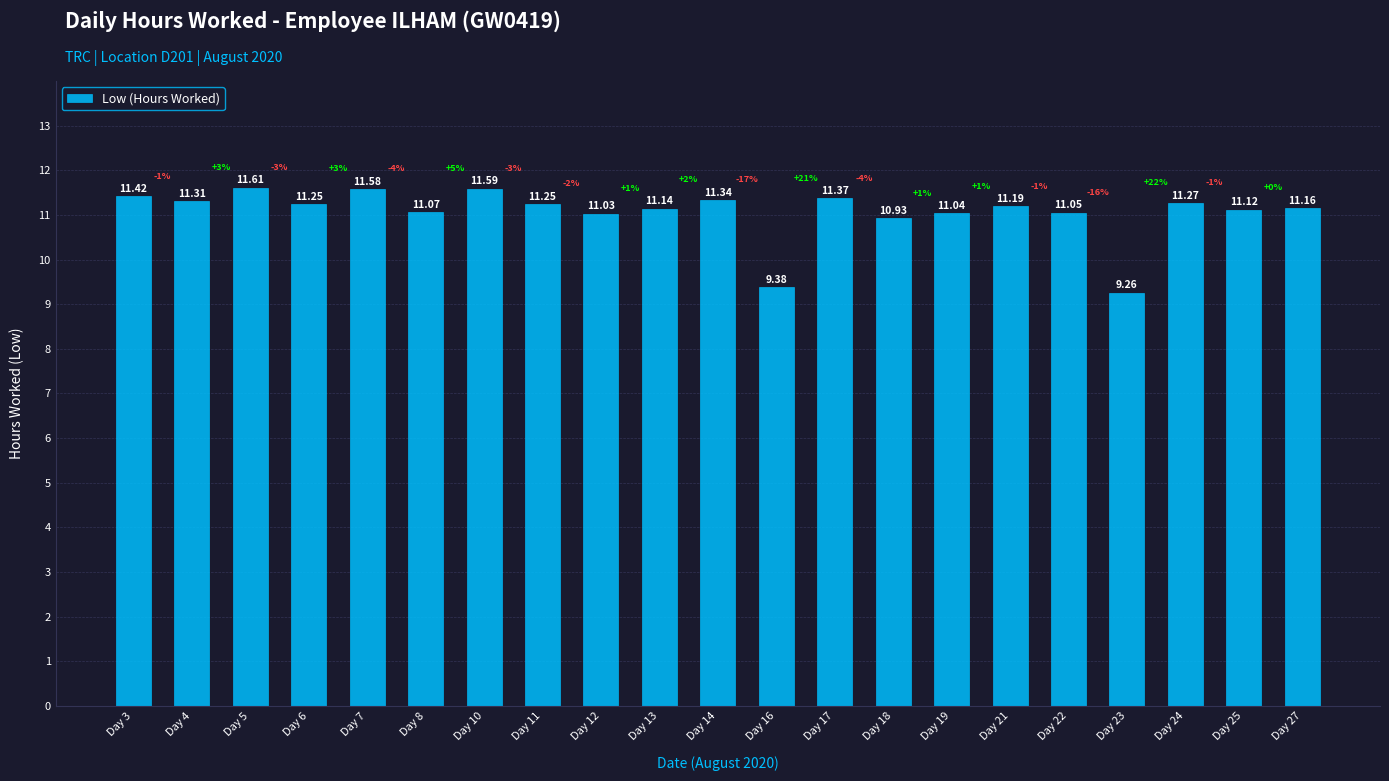

Which has a higher value, Day 5 or Day 8?

Day 5